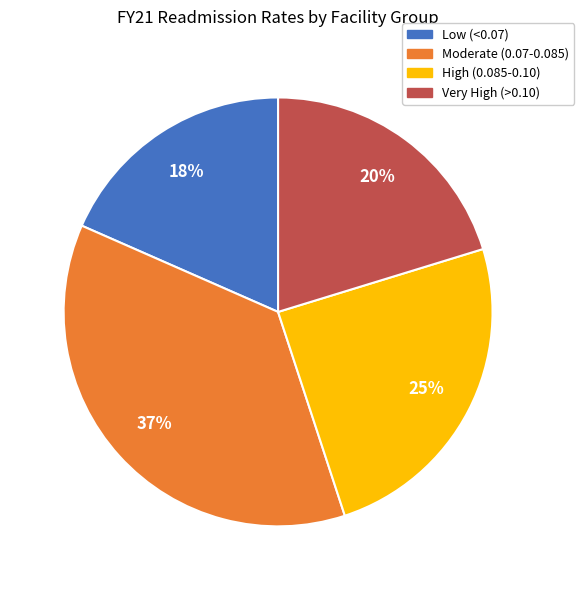

To the nearest percent, what is the average slice percentage?

25%